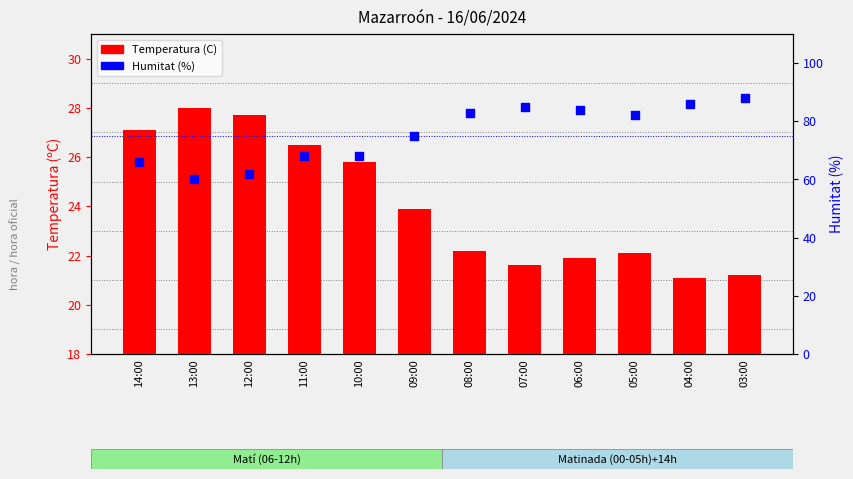

What are all the series names shown in the legend?

Temperatura (C), Humitat (%)